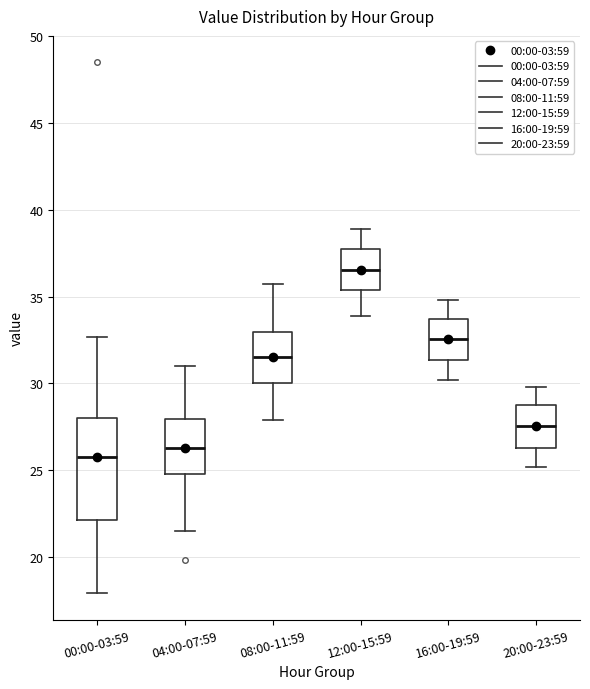

Reading left to right, transcribe this box plot: for each box, give where its median line is, the range the box spans, and where its two whiskers end, as read against the y-axis. The values are not printed on the chart, so give them approximately, as read against the axis.

00:00-03:59: median 26.0, box 22.0 to 28.0, whiskers 18.0 to 32.5
04:00-07:59: median 26.5, box 25.0 to 28.0, whiskers 21.5 to 31.0
08:00-11:59: median 31.5, box 30.0 to 33.0, whiskers 28.0 to 35.5
12:00-15:59: median 36.5, box 35.5 to 37.5, whiskers 34.0 to 39.0
16:00-19:59: median 32.5, box 31.5 to 33.5, whiskers 30.0 to 35.0
20:00-23:59: median 27.5, box 26.5 to 28.5, whiskers 25.0 to 30.0